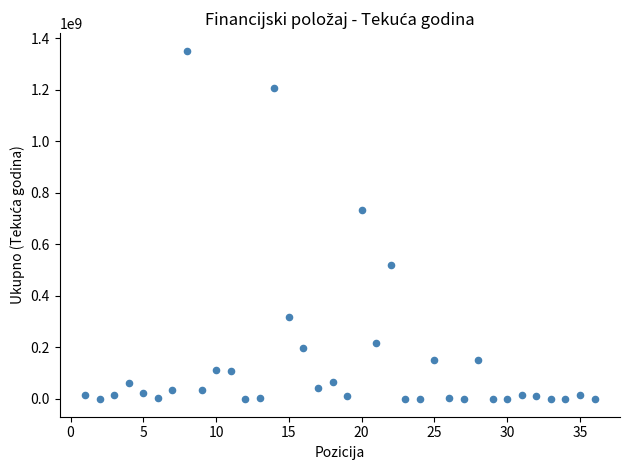

What is the range of X values (max minus min)?

35